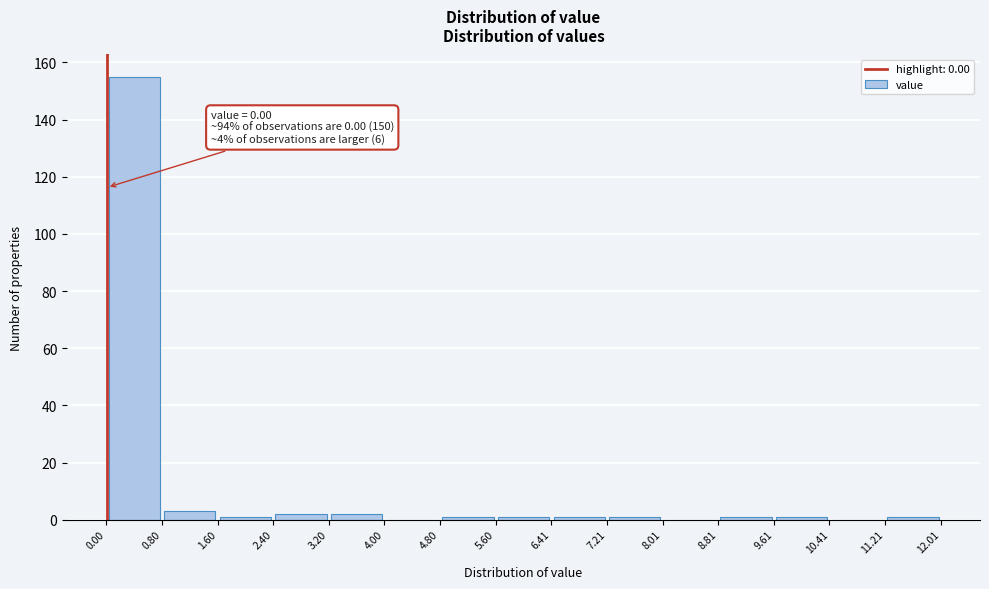

Over which range of the x-axis is the bar tallest?

0.00 to 0.80